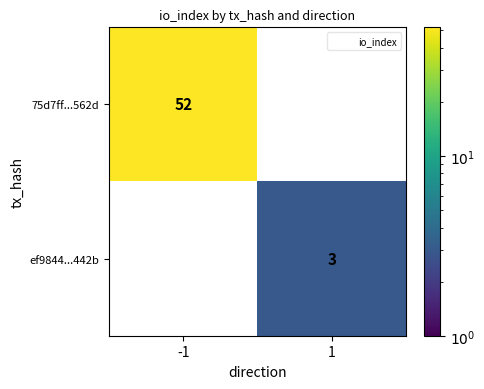

What is the approximate value of ef9844...442b at 1?

3.0